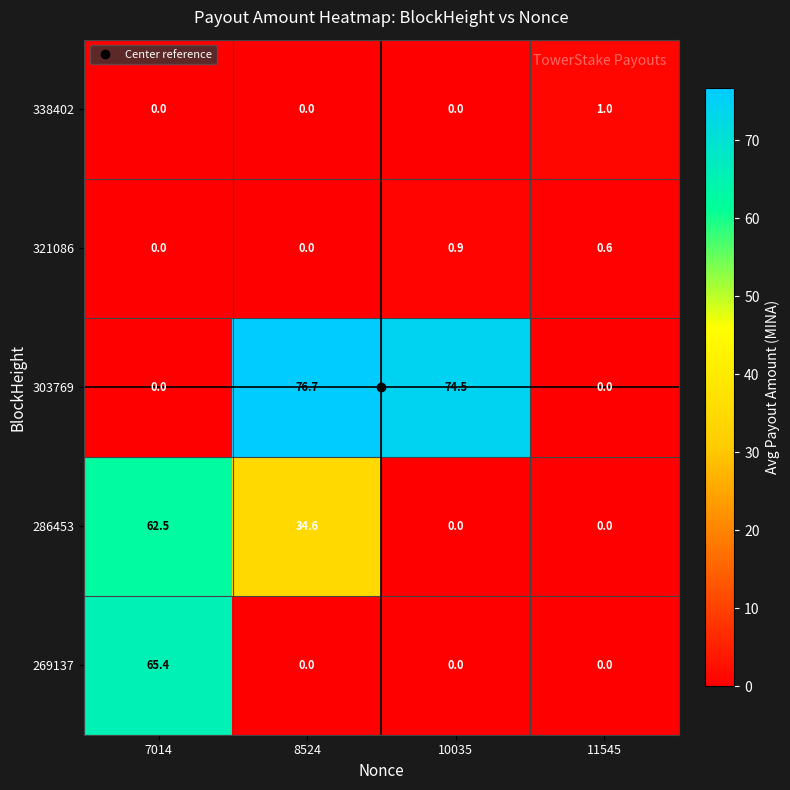

Which series has the largest total across all categories?

303769